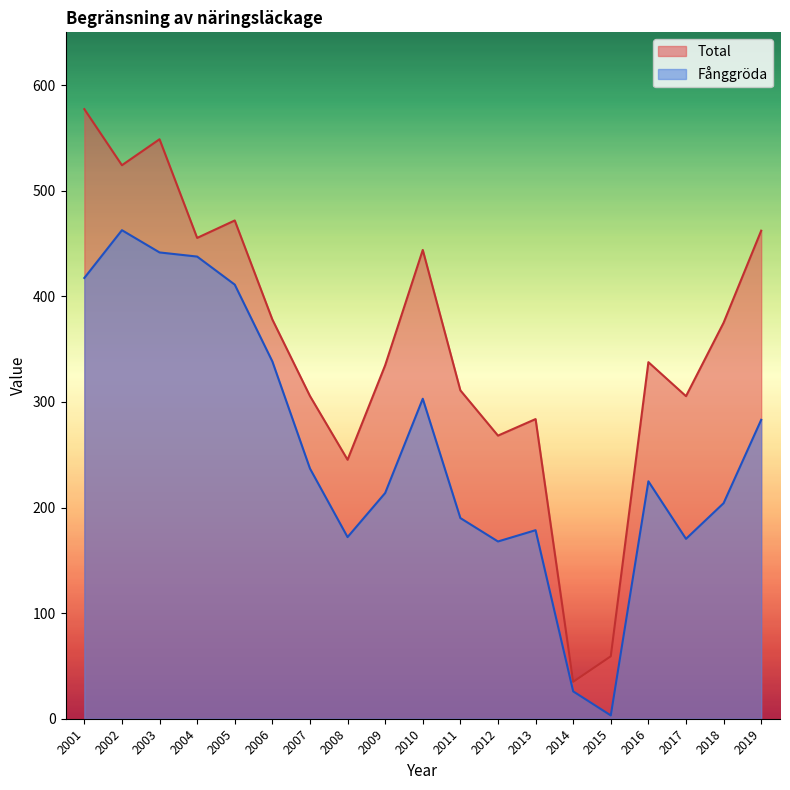

What is the minimum value for Total?

35.0